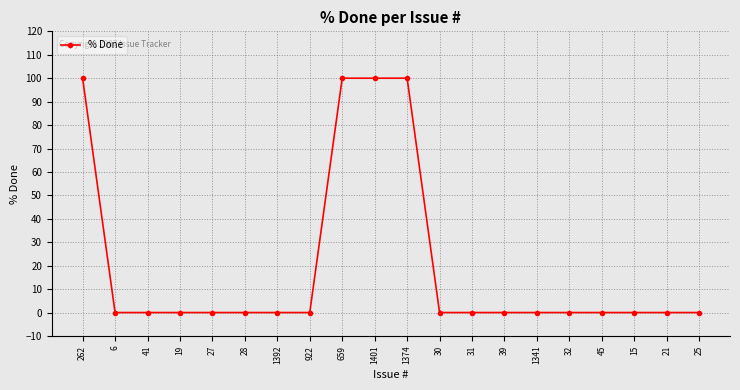

Reading left to right, extract all data points from this chart.

100	0	0	0	0	0	0	0	100	100	100	0	0	0	0	0	0	0	0	0